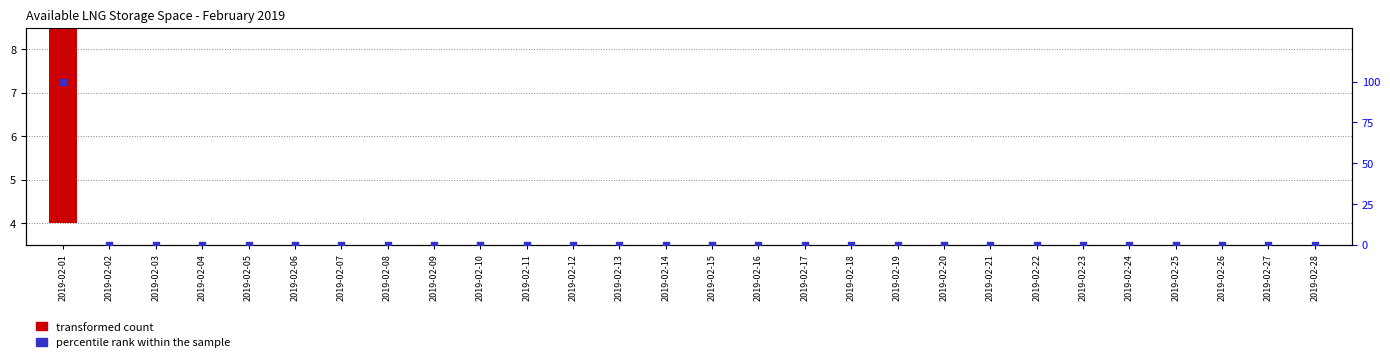

What are all the series names shown in the legend?

transformed count, percentile rank within the sample